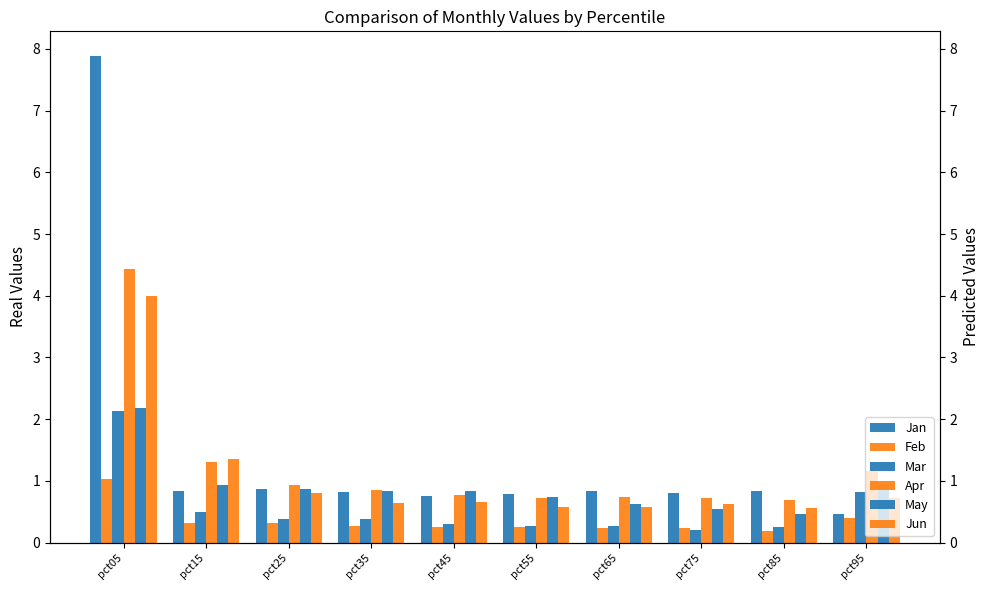

At how many categories does at least one series exceed 6?

1